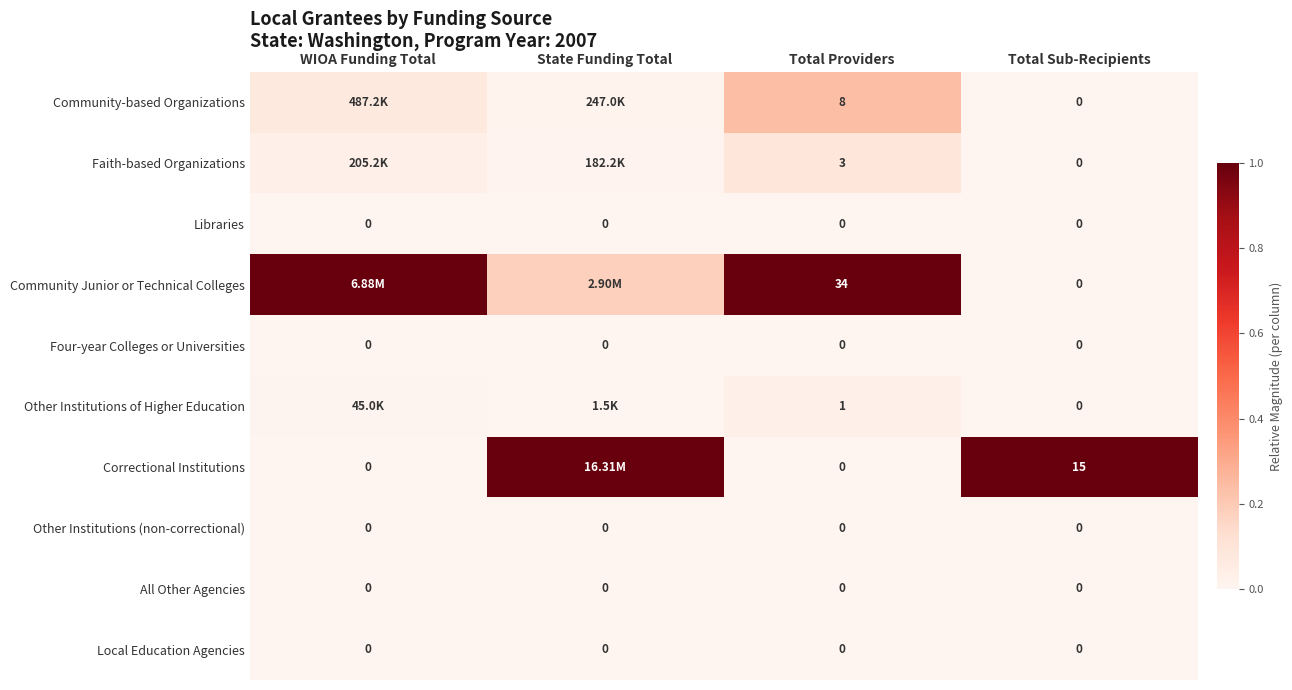

True or false: Other Institutions (non-correctional) has a value of 0.0 at Total Sub-Recipients.

True